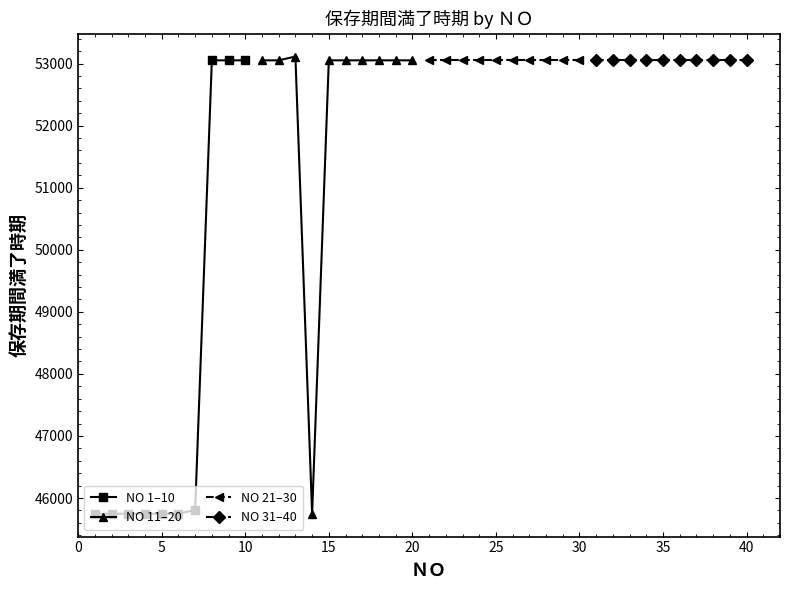

What is the average value of the NO 21–30 series?

53052